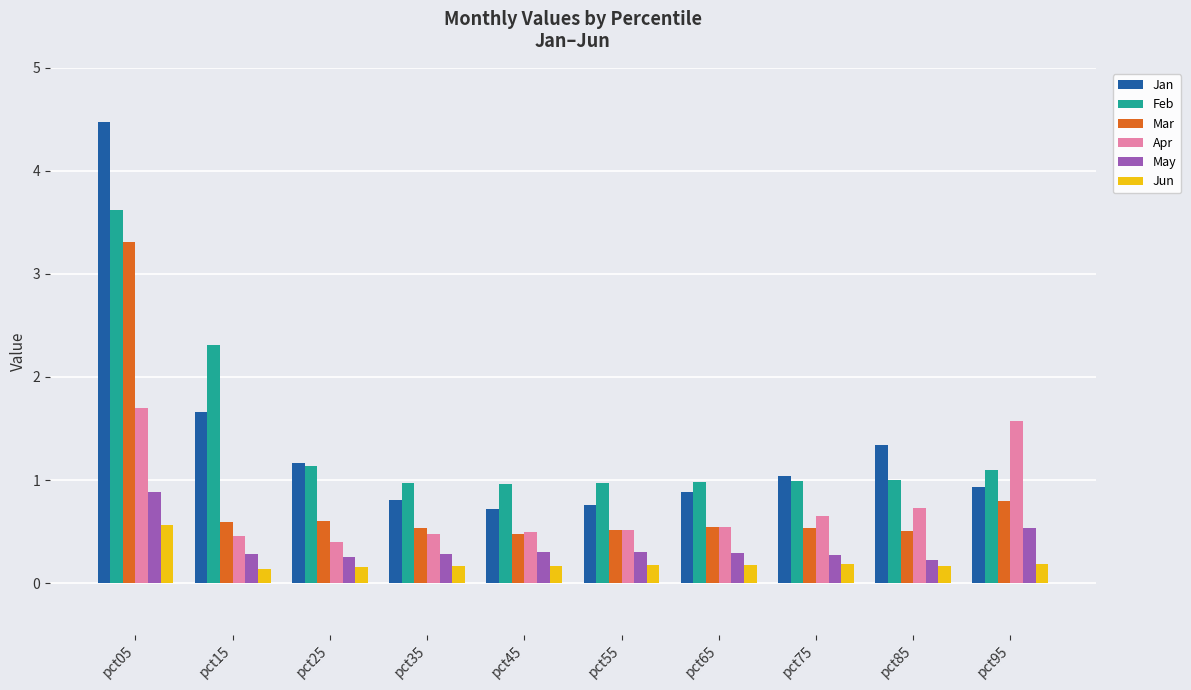

What are all the series names shown in the legend?

Jan, Feb, Mar, Apr, May, Jun